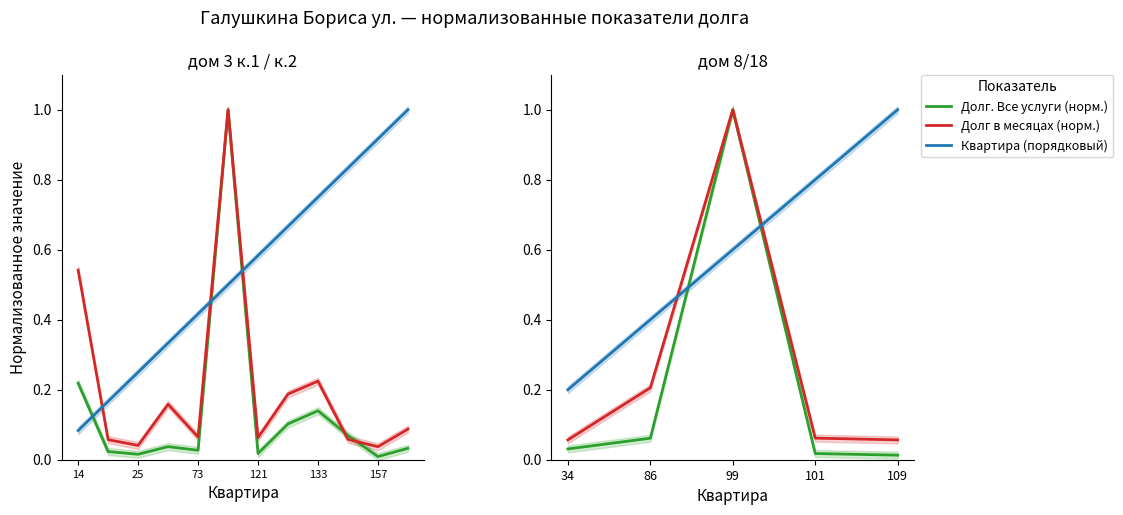

How many lines are shown in the chart?

3